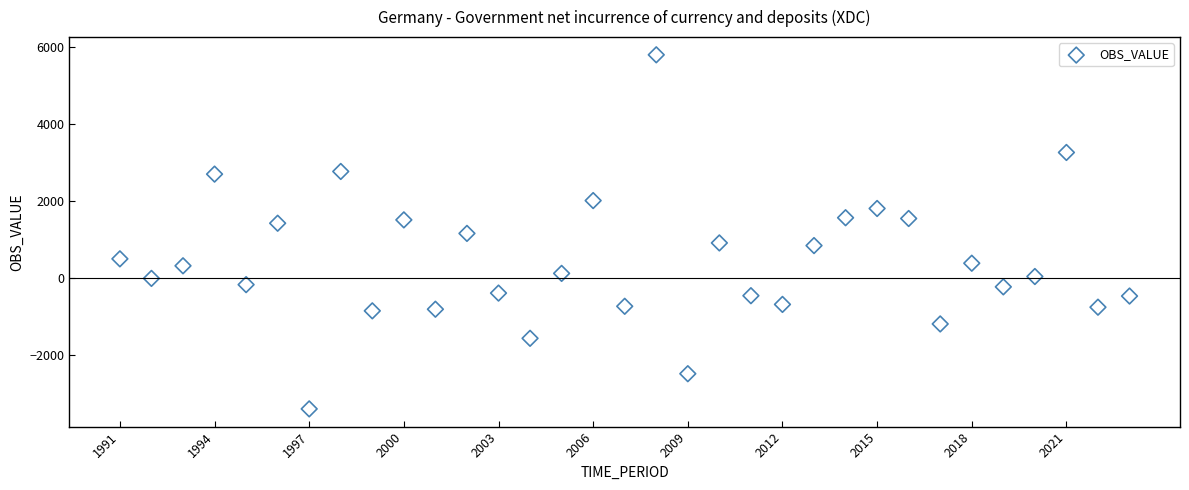

What is the range of X values (max minus min)?

32